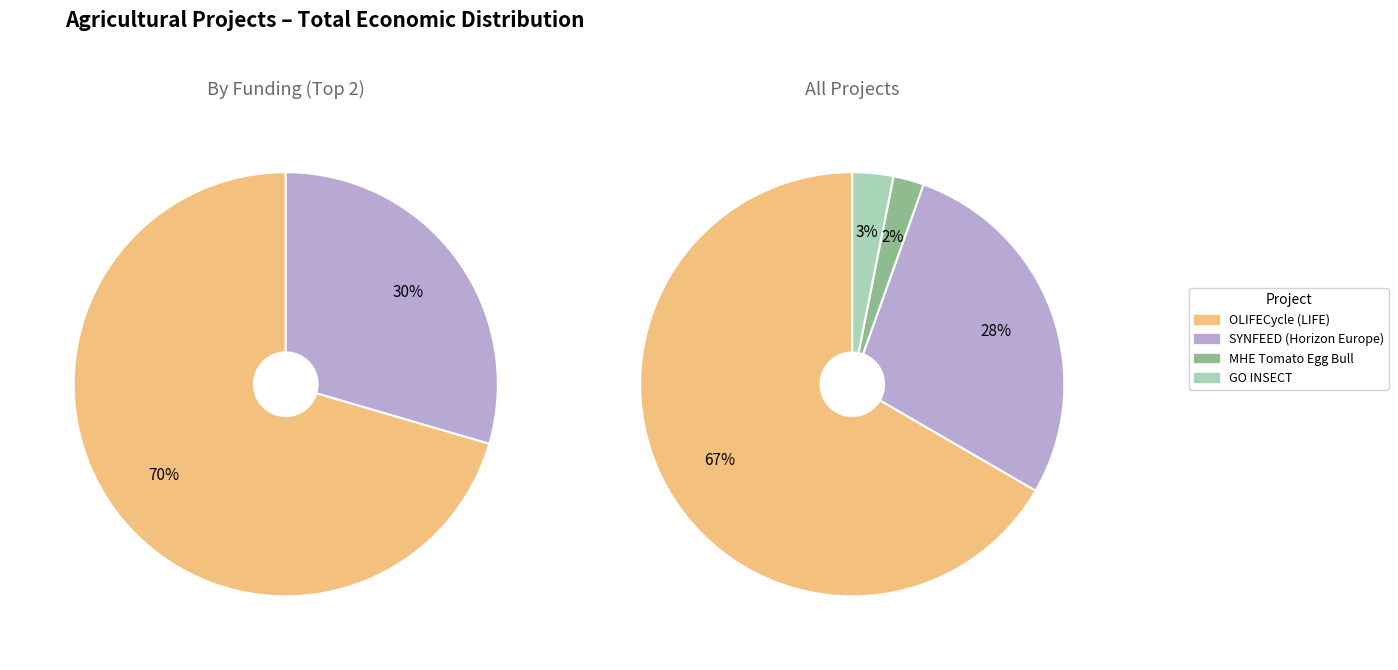

To the nearest percent, what percentage of the pie is GO INSECT?

3%